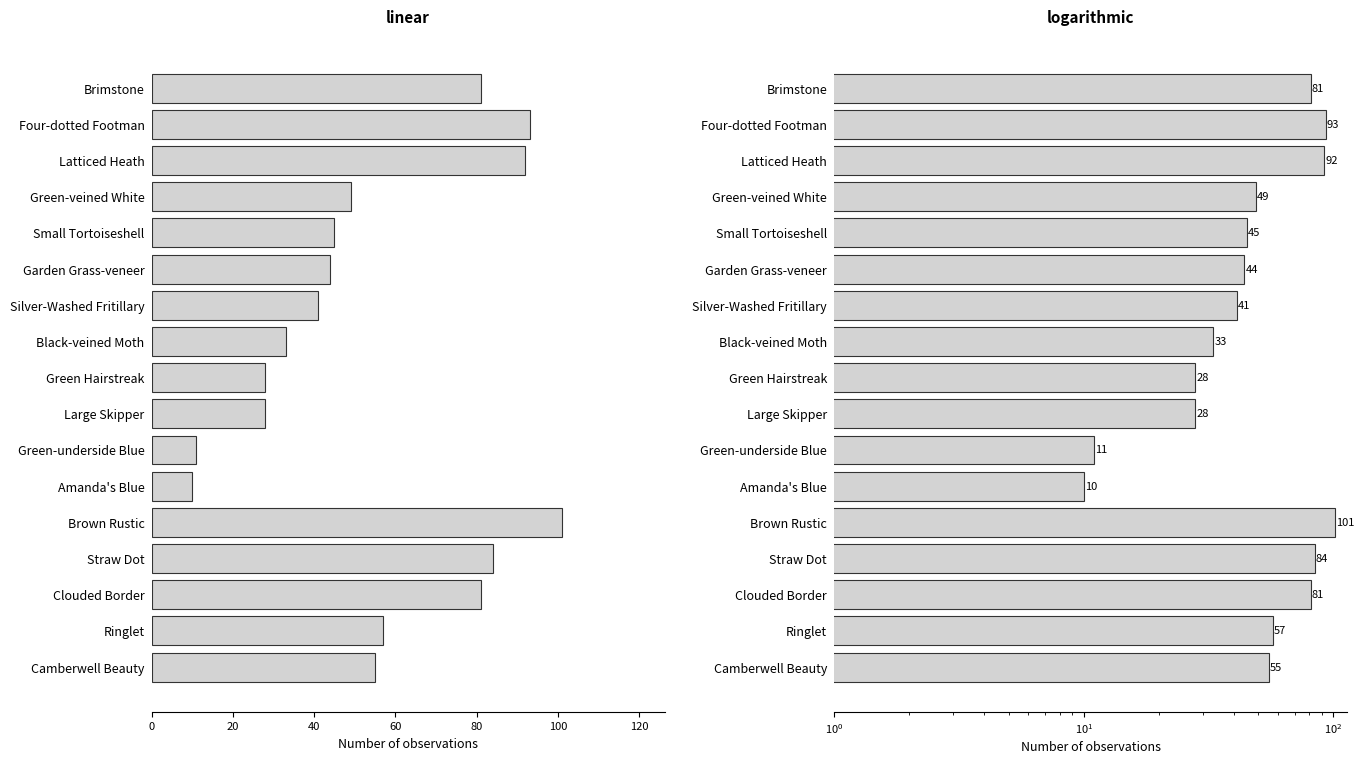

Are the bars horizontal?

Yes